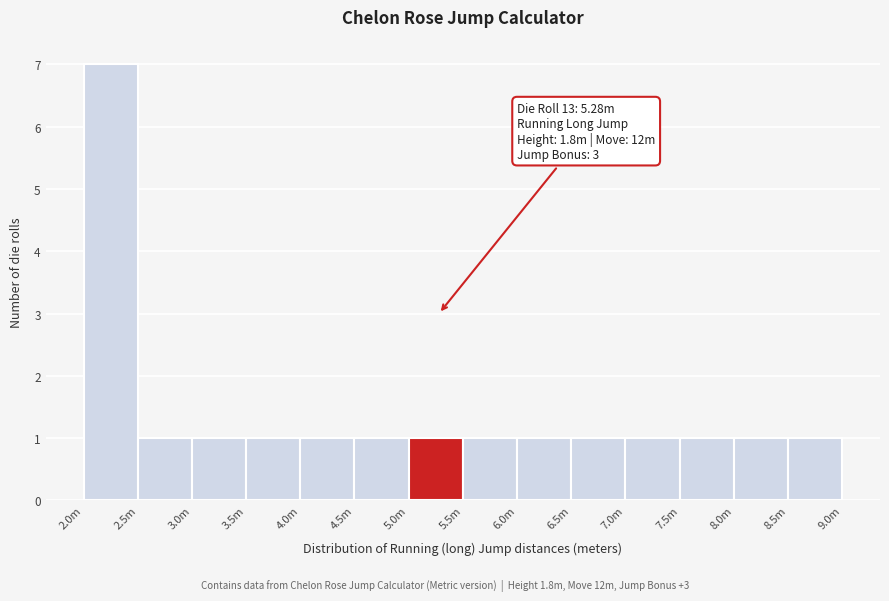

Reading right to left, transcribe all the data shown in this chart.

8.5m=1	8.0m=1	7.5m=1	7.0m=1	6.5m=1	6.0m=1	5.5m=1	5.0m=1	4.5m=1	4.0m=1	3.5m=1	3.0m=1	2.5m=1	2.0m=7